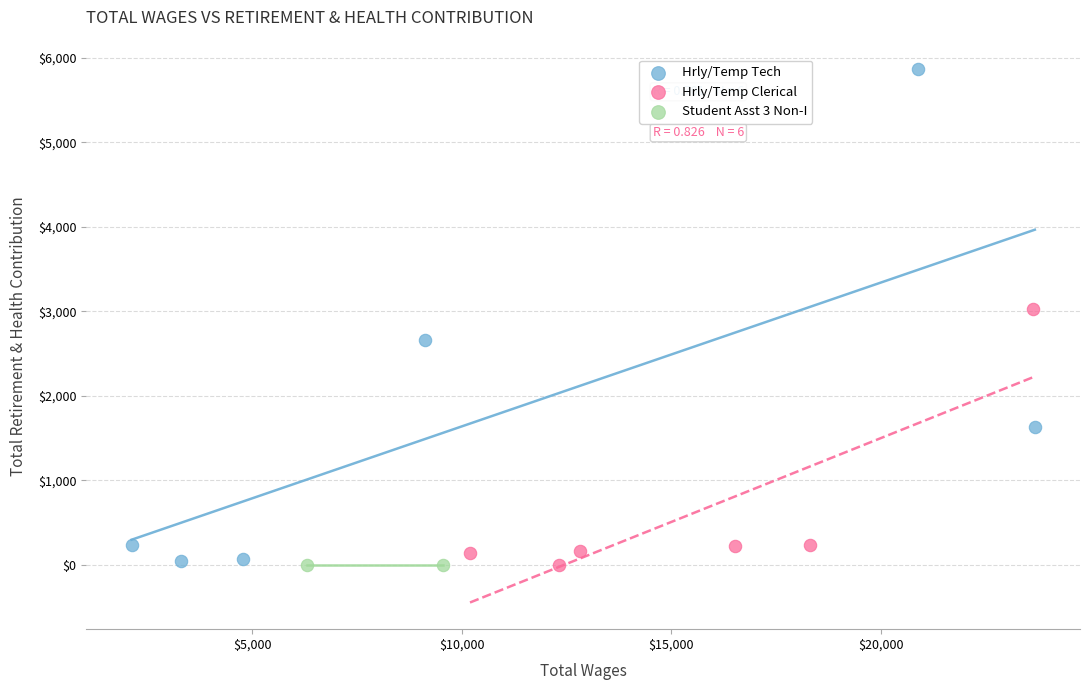

What are all the series names shown in the legend?

Hrly/Temp Tech, Hrly/Temp Clerical, Student Asst 3 Non-I